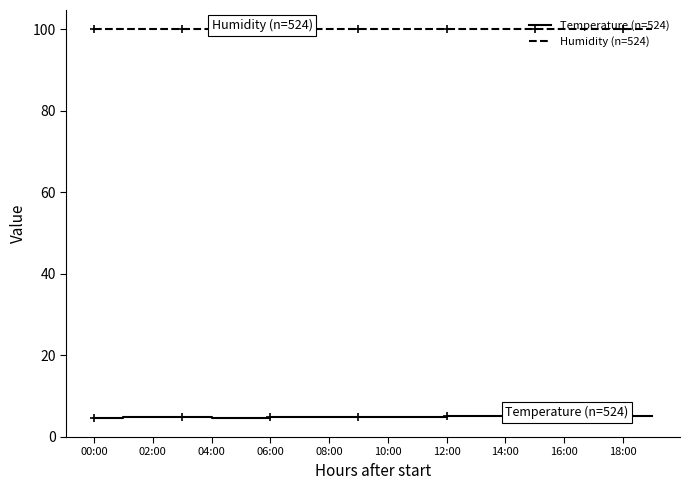

True or false: Temperature (n=524) and Humidity (n=524) intersect in this chart.

False